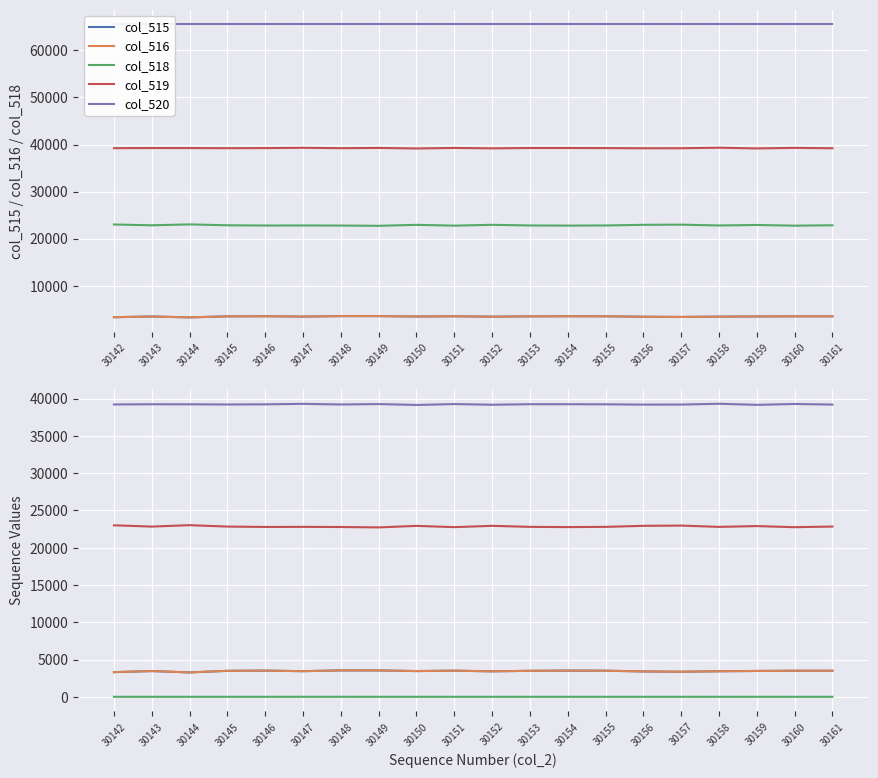

Which category has the highest value in the col_515 series?

30148